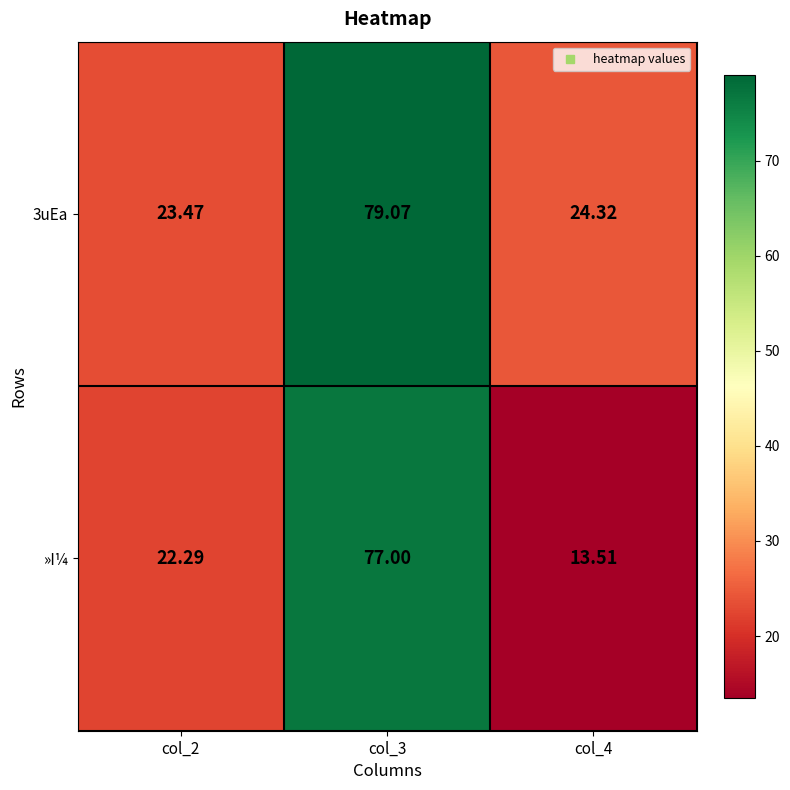

Which series changed the most between col_3 and col_4?

»I¼